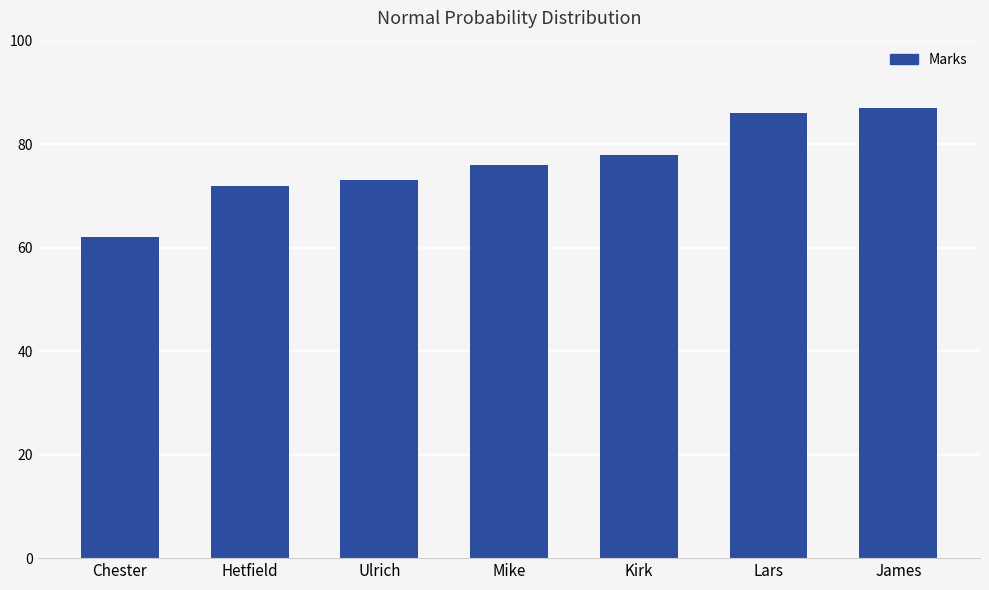

What is the sum of all values?

534